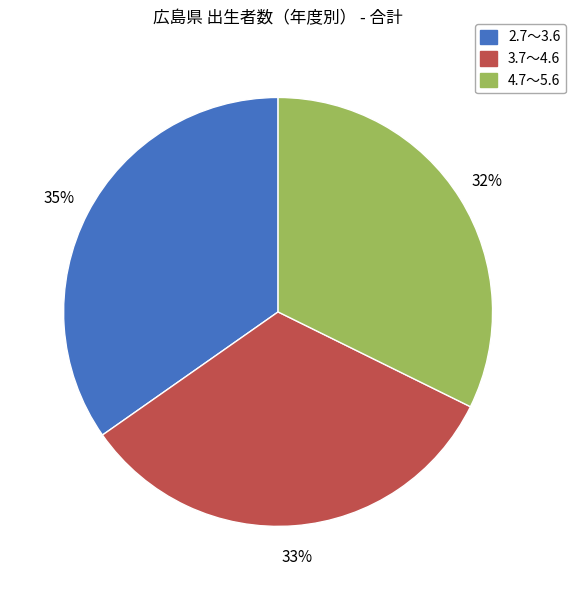

Is the sum of 2.7～3.6 and 3.7～4.6 greater than half?

Yes